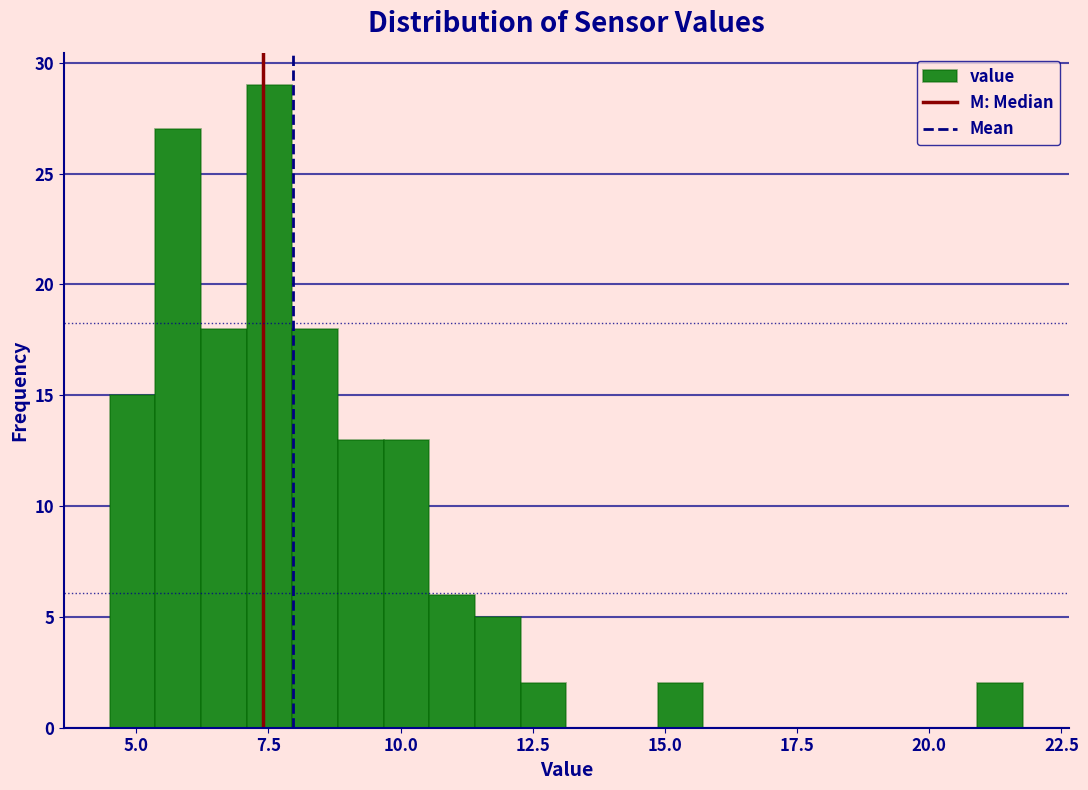

Read against the x-axis, roughly where is the centre of the tallest bar?

7.5